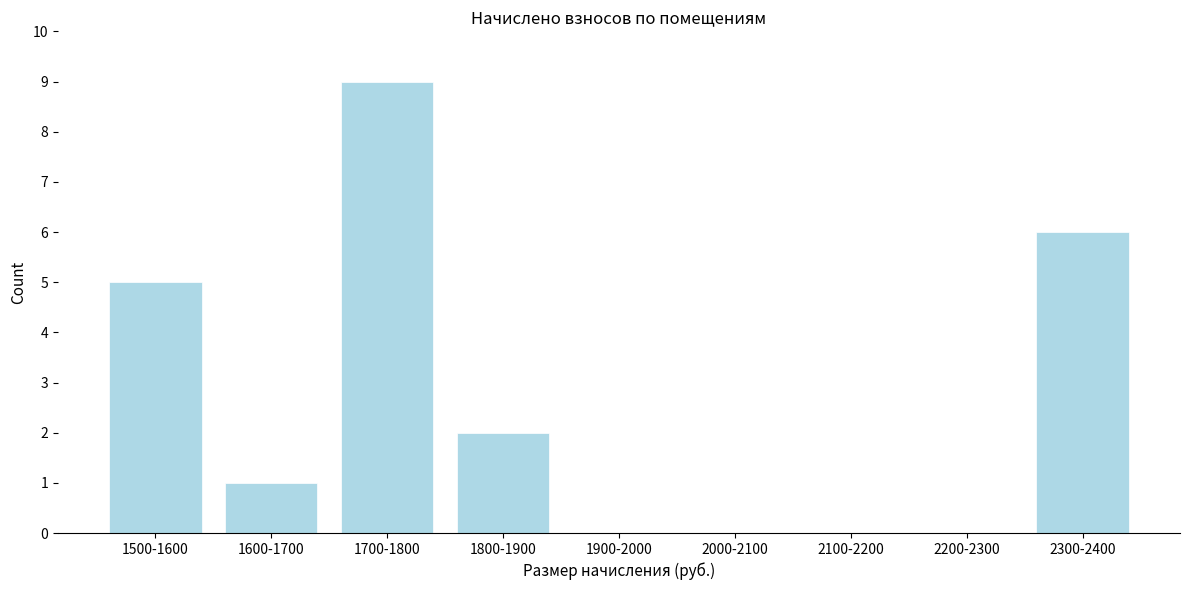

Reading left to right, transcribe all the data shown in this chart.

1500-1600=5	1600-1700=1	1700-1800=9	1800-1900=2	1900-2000=0	2000-2100=0	2100-2200=0	2200-2300=0	2300-2400=6